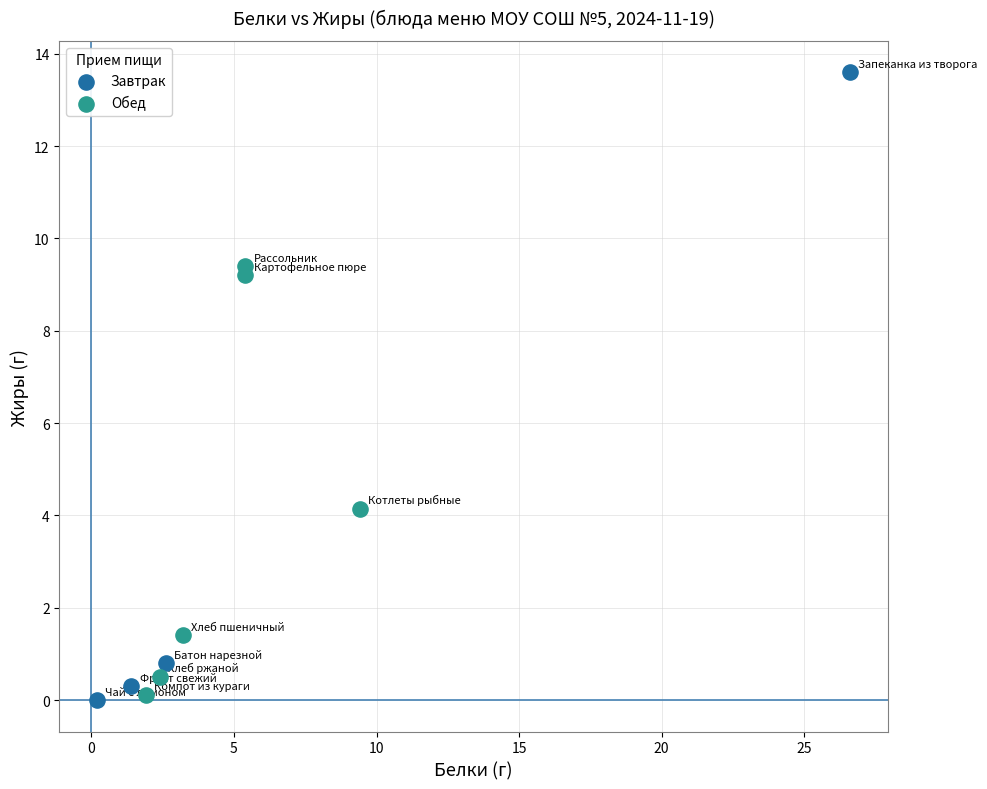

Which series contains the highest Y value?

Завтрак